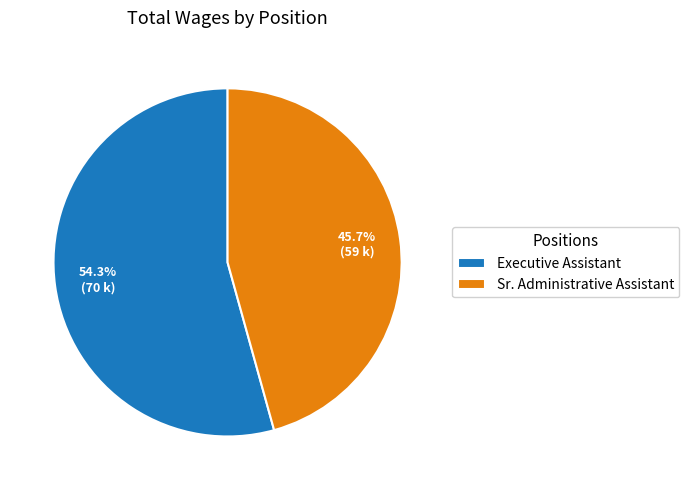

To the nearest percent, what is the difference between the largest and smallest slice percentages?

9%